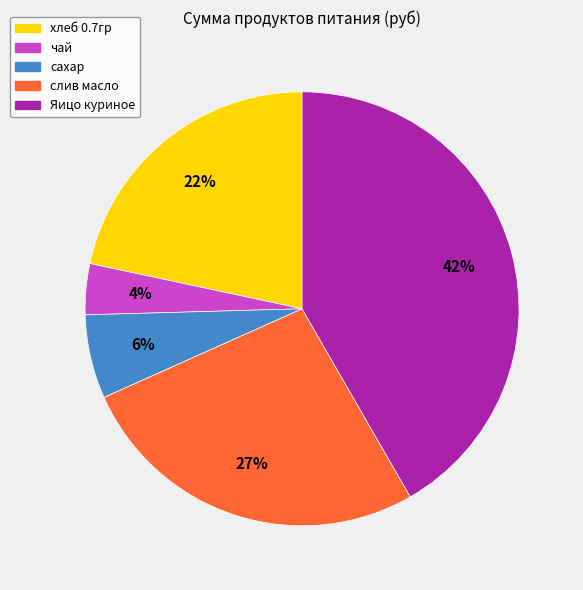

Between чай and слив масло, which is larger?

слив масло